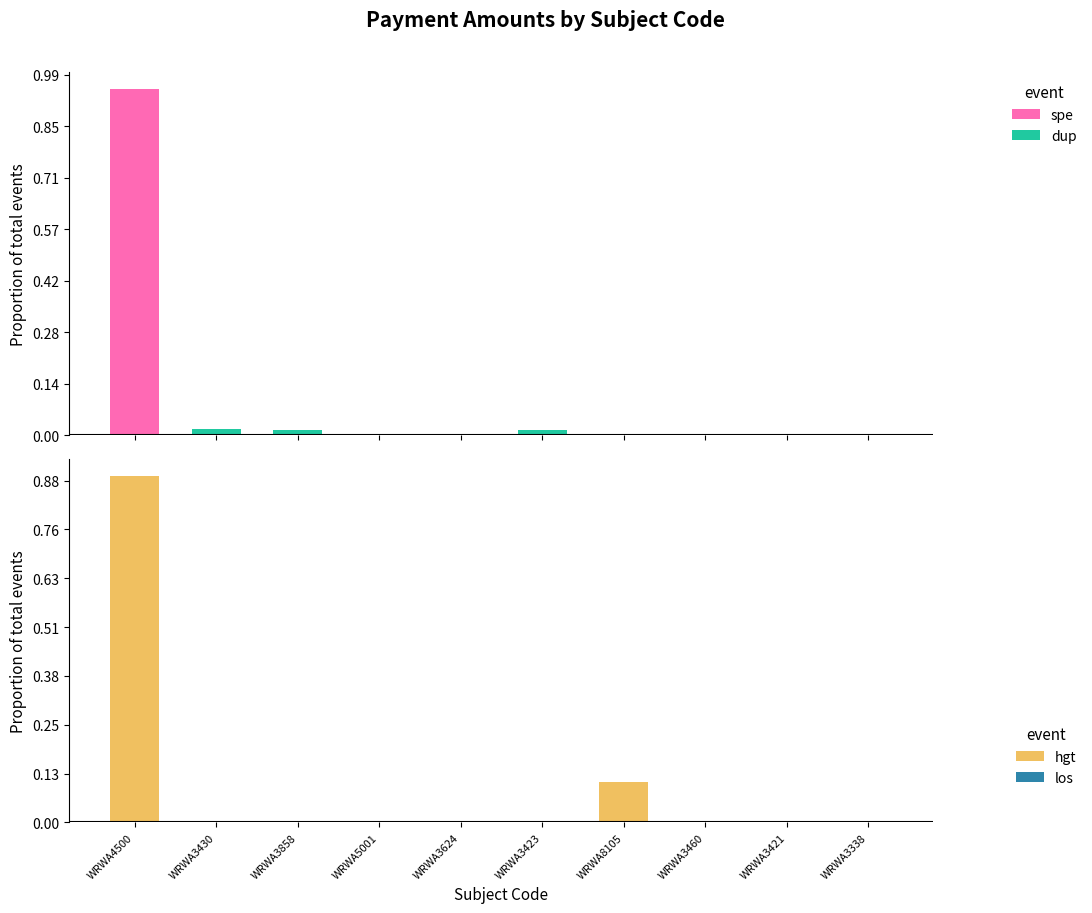

Which series has the widest spread of values?

spe